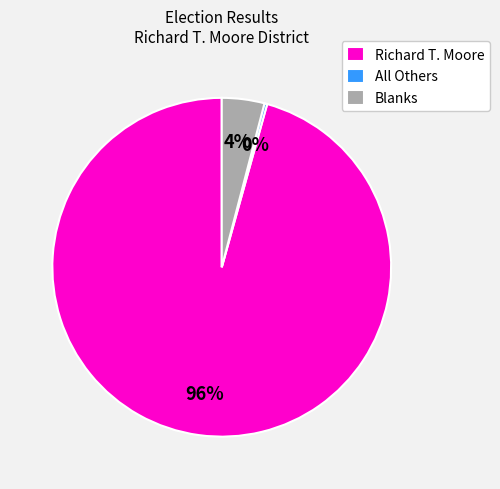

The Richard T. Moore slice represents 96% of the pie. True or false?

True